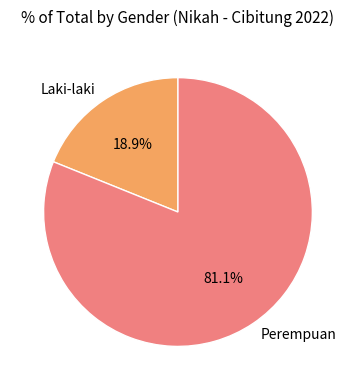

True or false: Laki-laki accounts for 19% of the total.

True